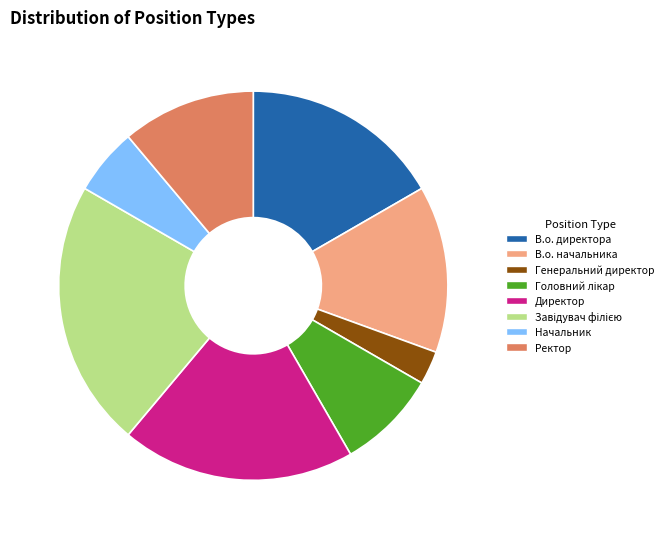

Which category has the smallest portion of the pie?

Генеральний директор